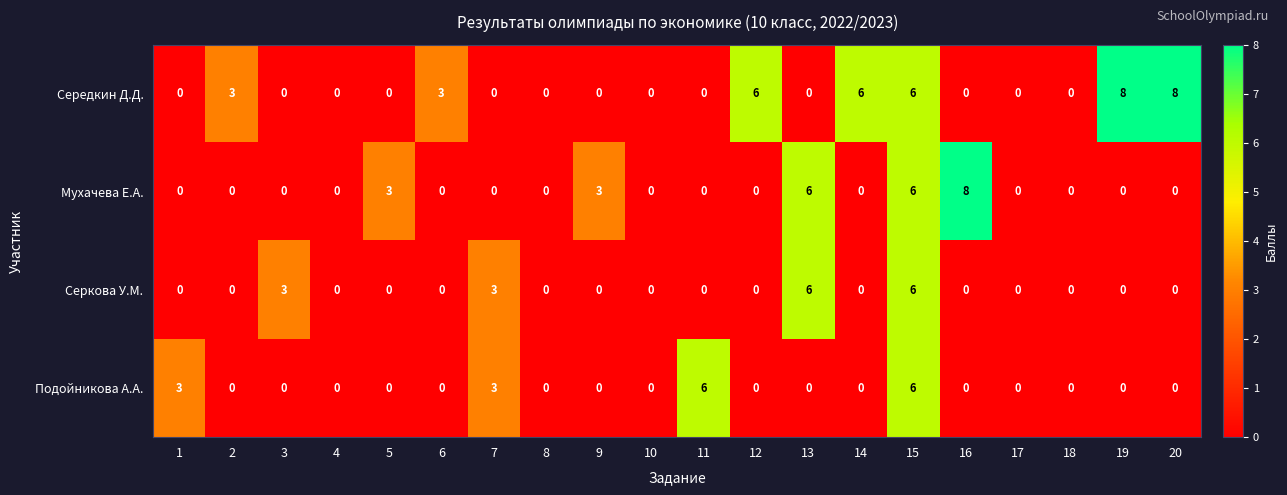

The value of Подойникова А.А. at 17 is 0. True or false?

True